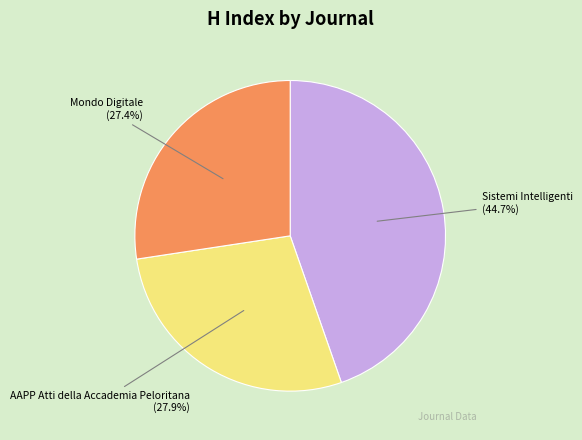

Does any single category account for the majority?

No